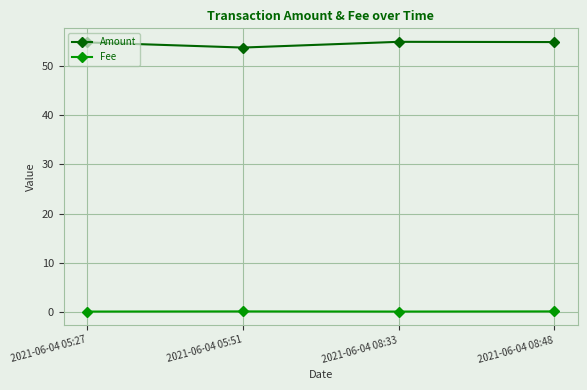

At which label is Amount closest to 54?

2021-06-04 05:51